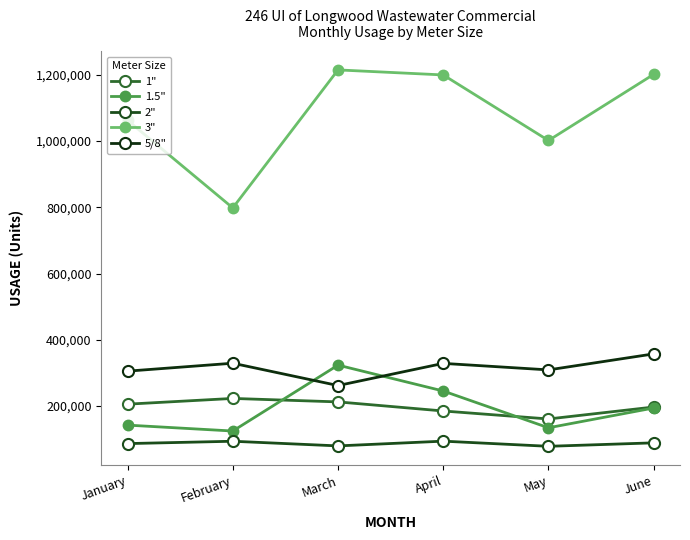

The value of 2" at February is 93719. True or false?

True